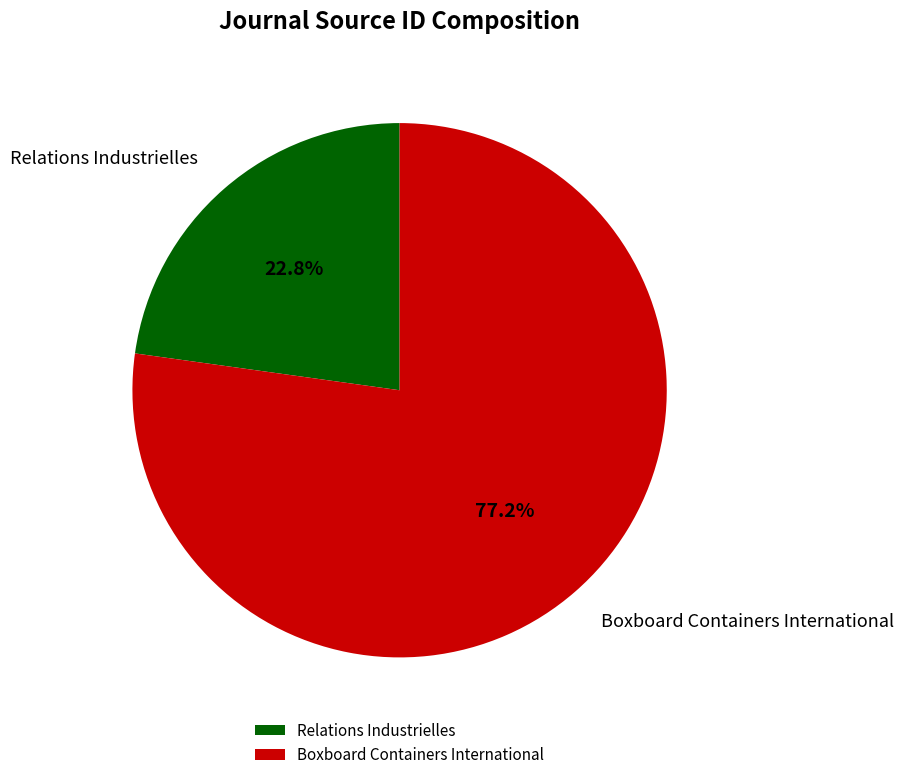

To the nearest percent, what percentage of the pie is Boxboard Containers International?

77%